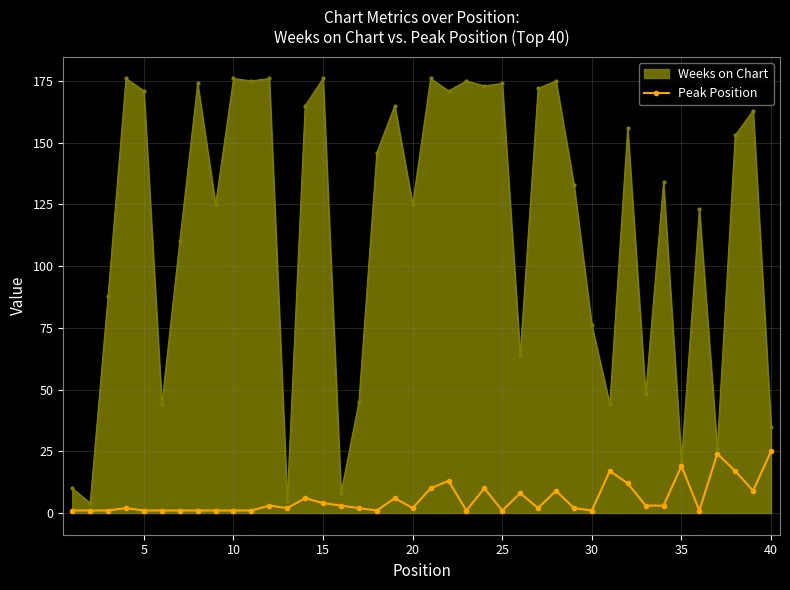

At how many categories does at least one series exceed 86?

27